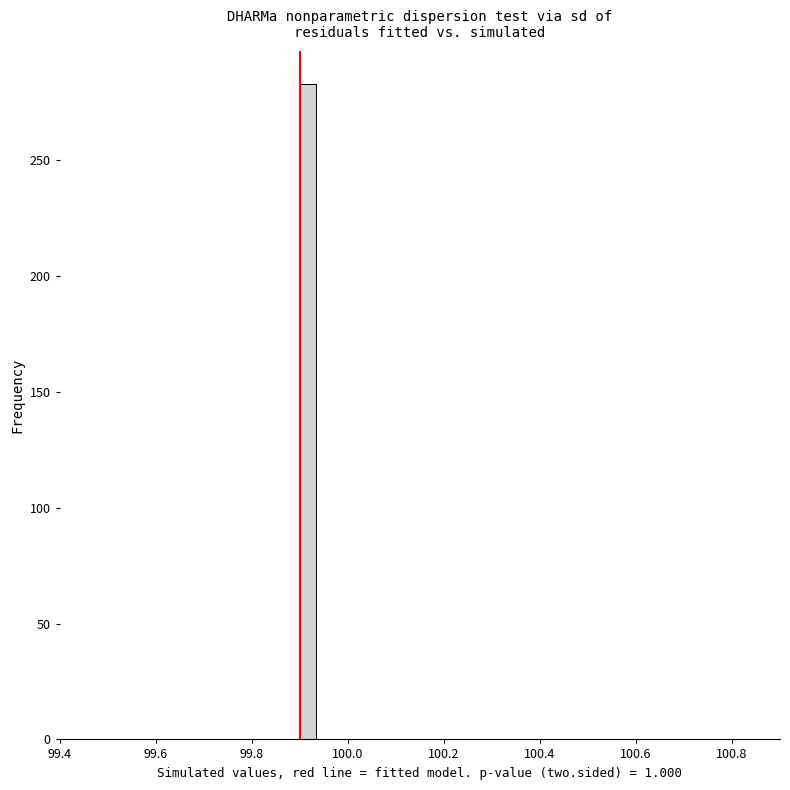

Around what value on the x-axis is the tallest bar? Give the approximate position of its centre, as read against the axis.

99.92